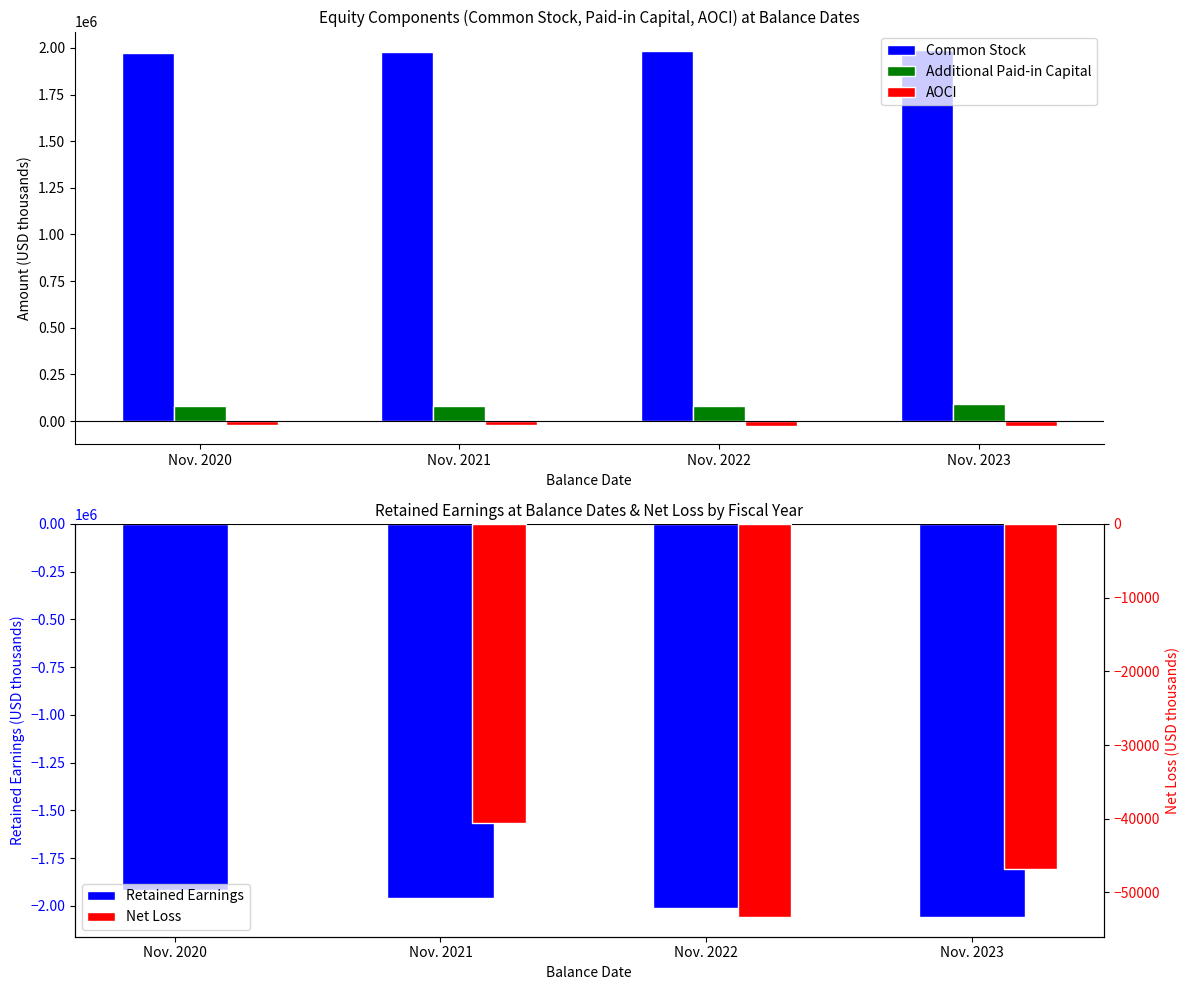

Are the bars horizontal?

No